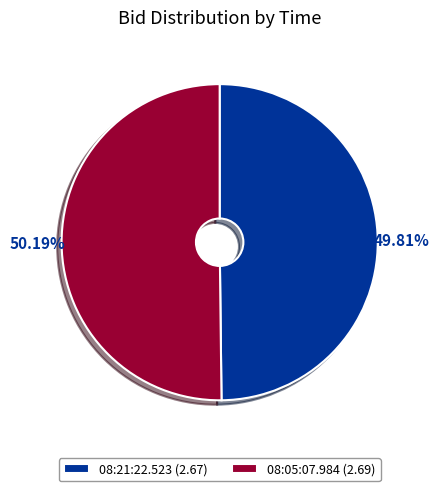

What percentage is the 08:05:07.984 slice, to the nearest percent?

50%